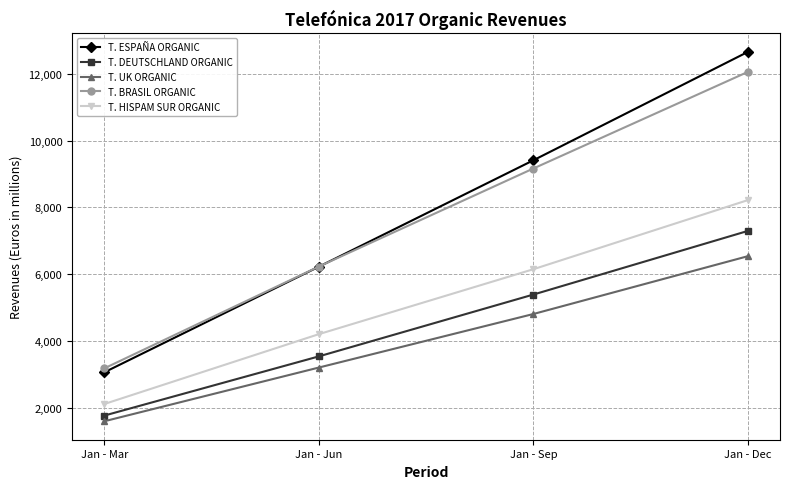

What is the label of the 1st point from the right?

Jan - Dec